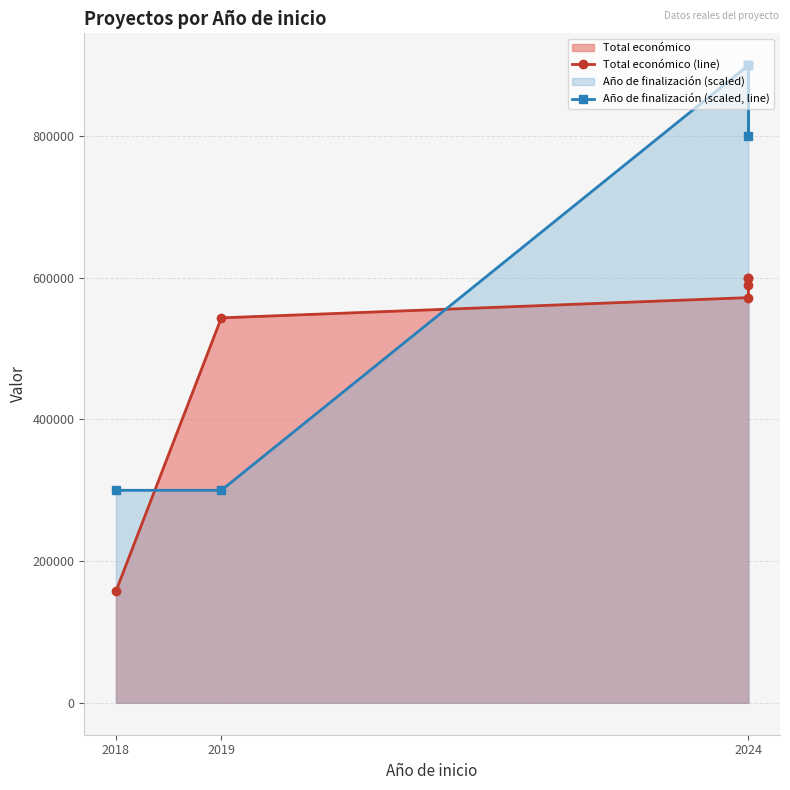

True or false: Total económico (line) and Año de finalización (scaled, line) intersect in this chart.

True